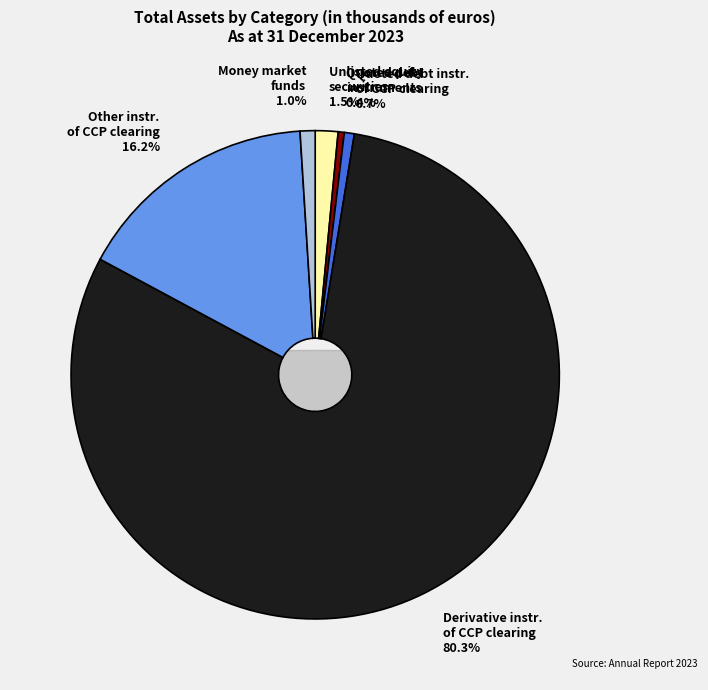

To the nearest percent, what percentage of the pie is Money market funds?

1%